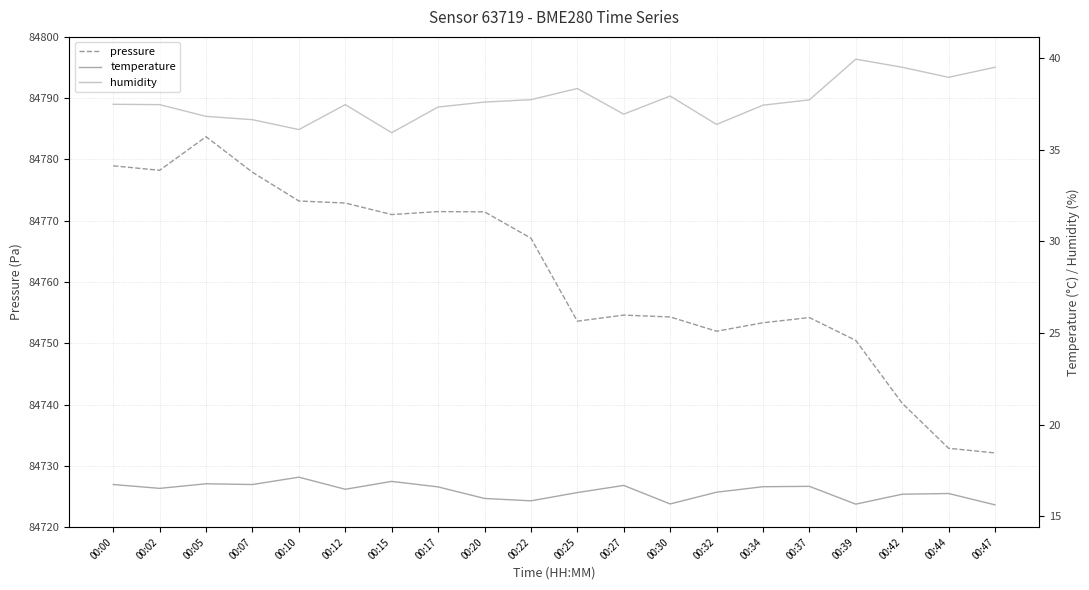

Which series has the widest spread of values?

pressure